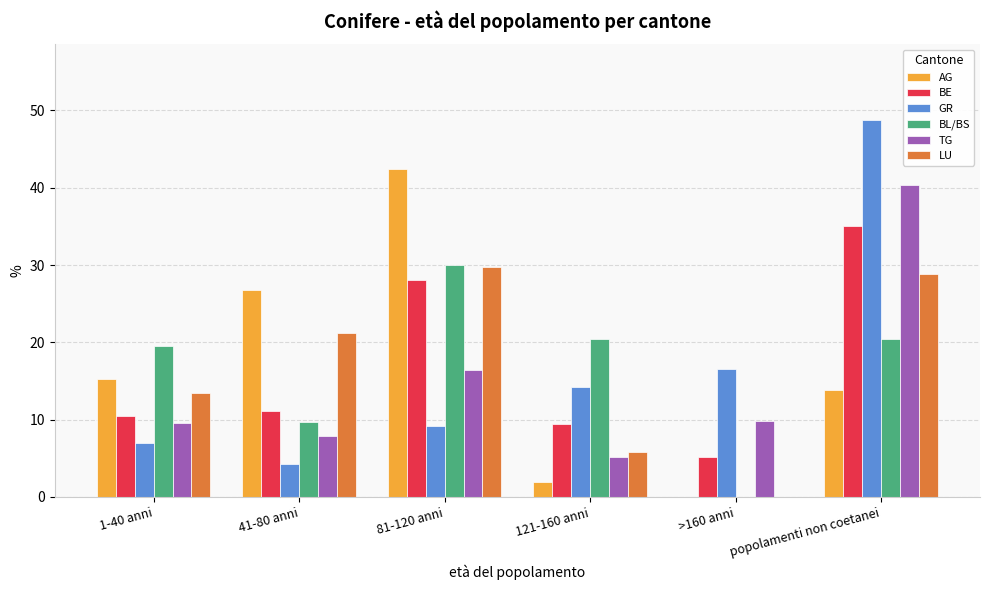

At which category does the chart reach its peak across all series?

popolamenti non coetanei